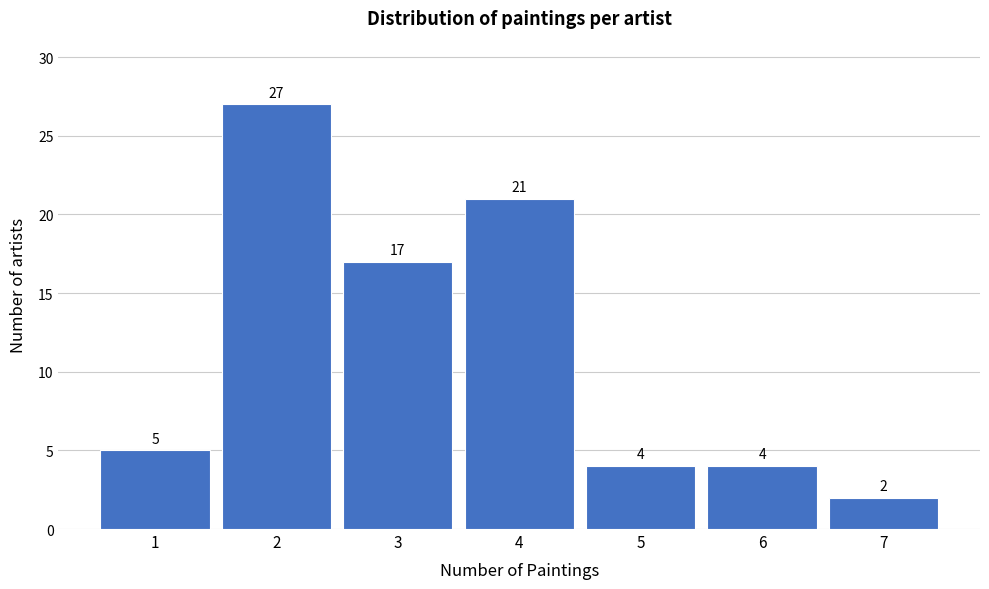

How tall is the bar that spans 3.5 to 4.5 on the x-axis?

21